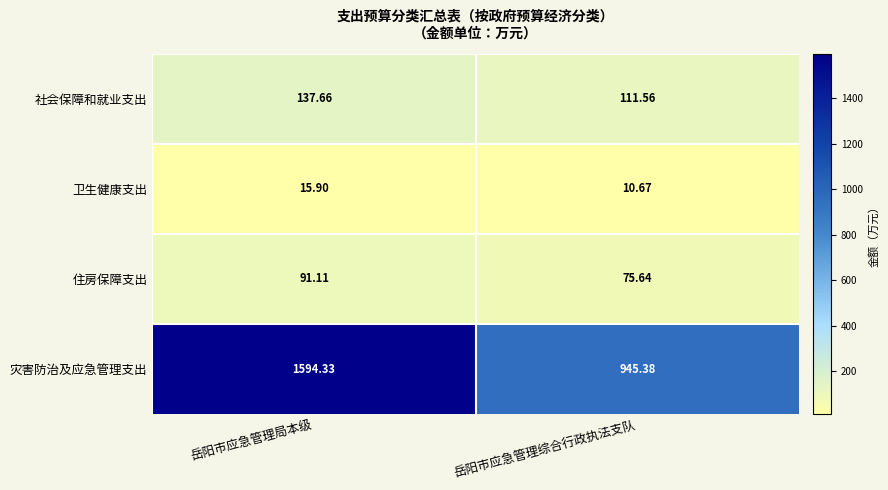

At which category does the chart reach its minimum across all series?

岳阳市应急管理综合行政执法支队